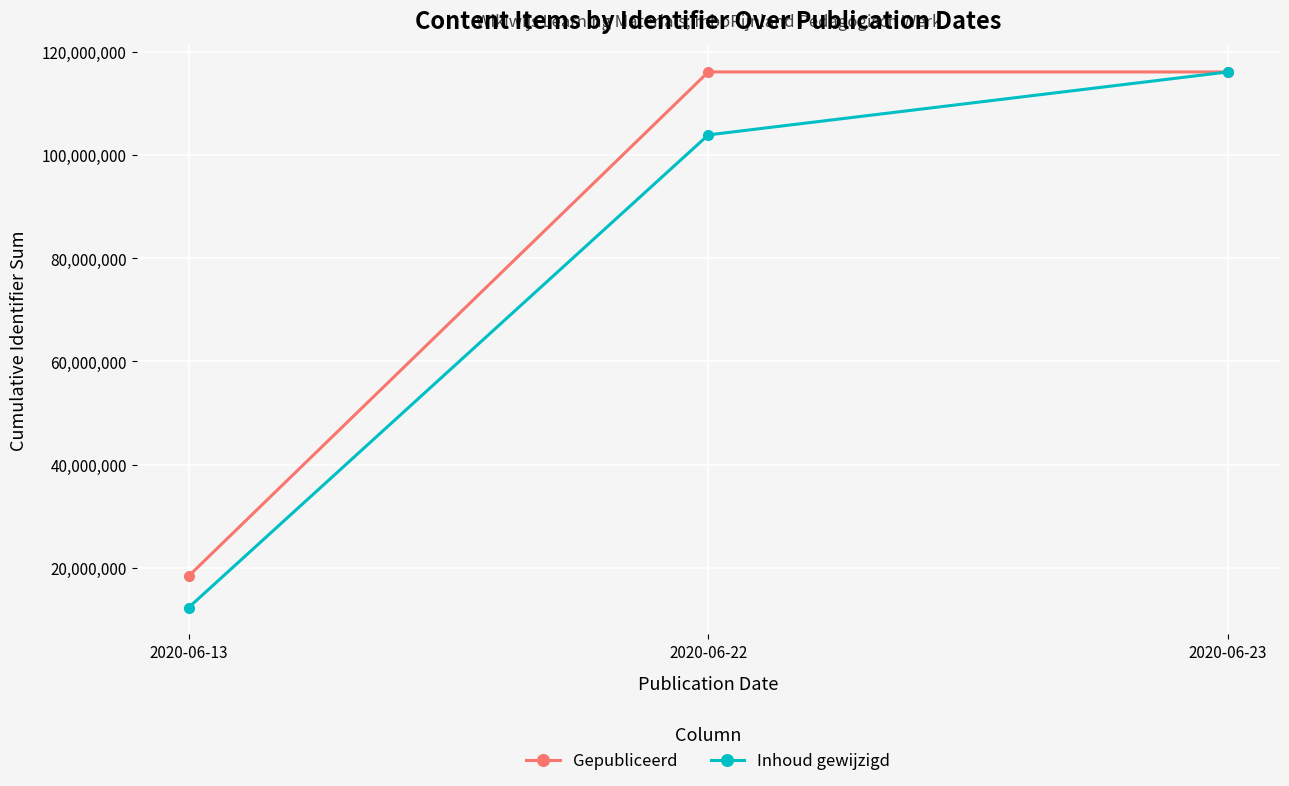

Which label corresponds to the smallest value in the chart?

2020-06-13